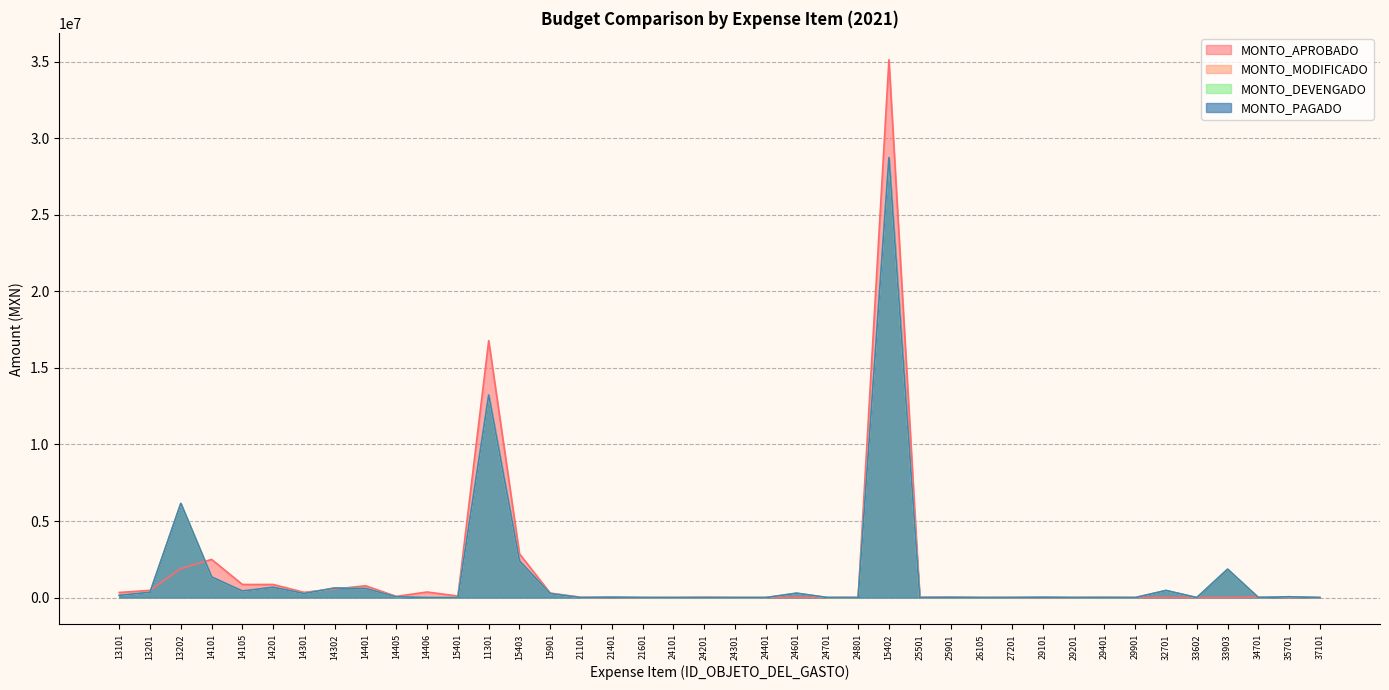

Is it true that MONTO_DEVENGADO equals 84389 at 13101?

False